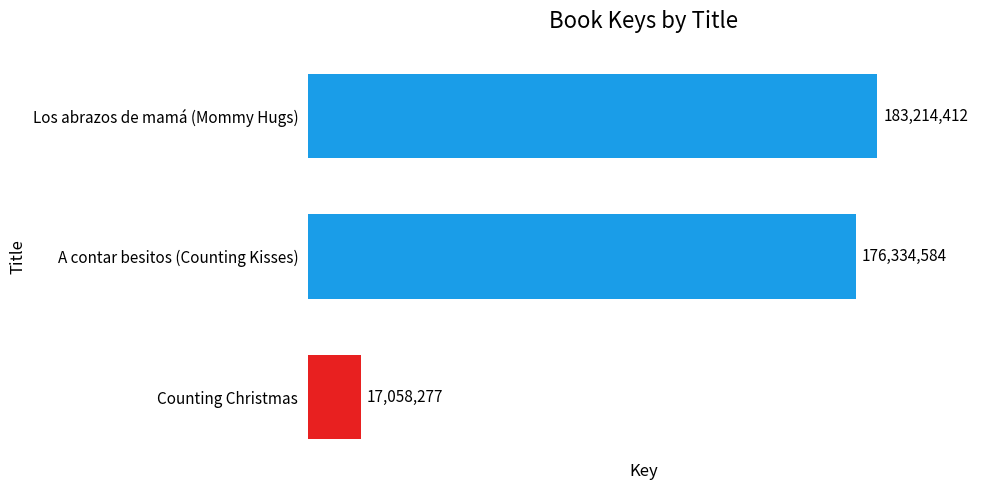

How many distinct data groups are displayed?

1